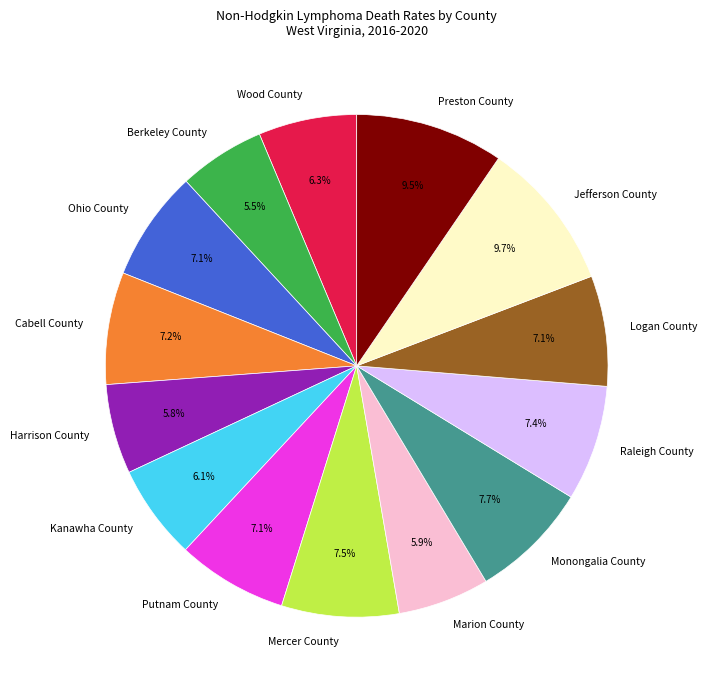

Between Logan County and Monongalia County, which is larger?

Monongalia County